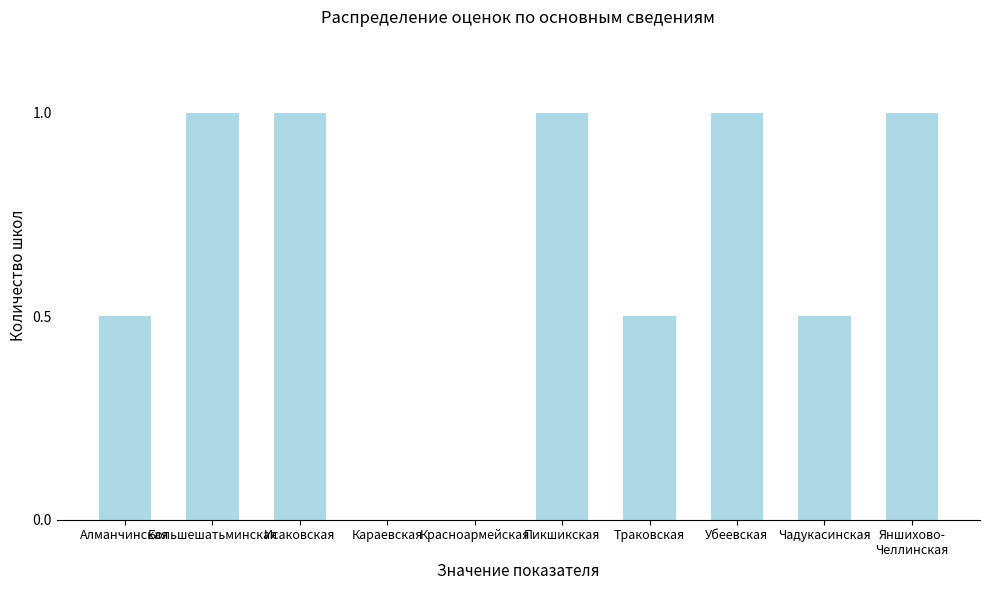

Reading left to right, list all the values displayed in this chart.

Алманчинская=0.5	Большешатьминская=1.0	Исаковская=1.0	Караевская=0.0	Красноармейская=0.0	Пикшикская=1.0	Траковская=0.5	Убеевская=1.0	Чадукасинская=0.5	Яншихово-
Челлинская=1.0